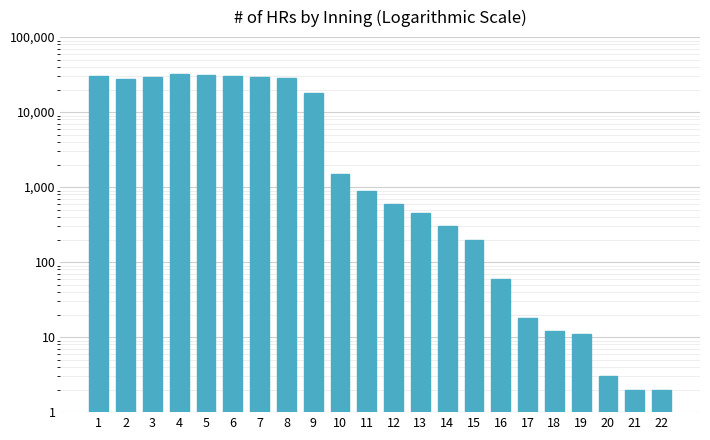

Count the number of values greater than 900.

10